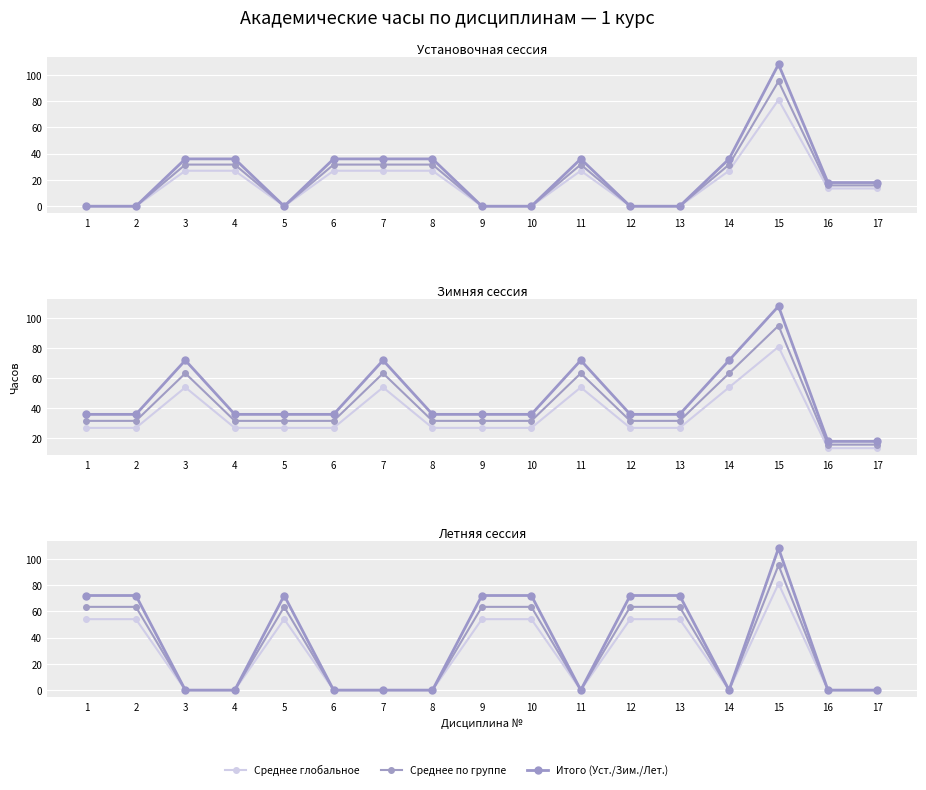

True or false: Летняя сессия has more than 2 interior local peaks.

False